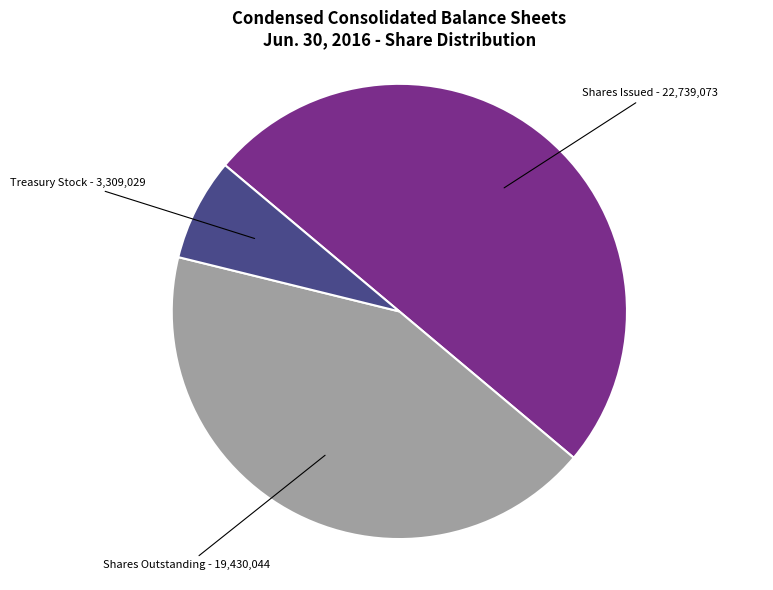

How much of the chart is everything except Treasury Stock, Shares?

92.7%